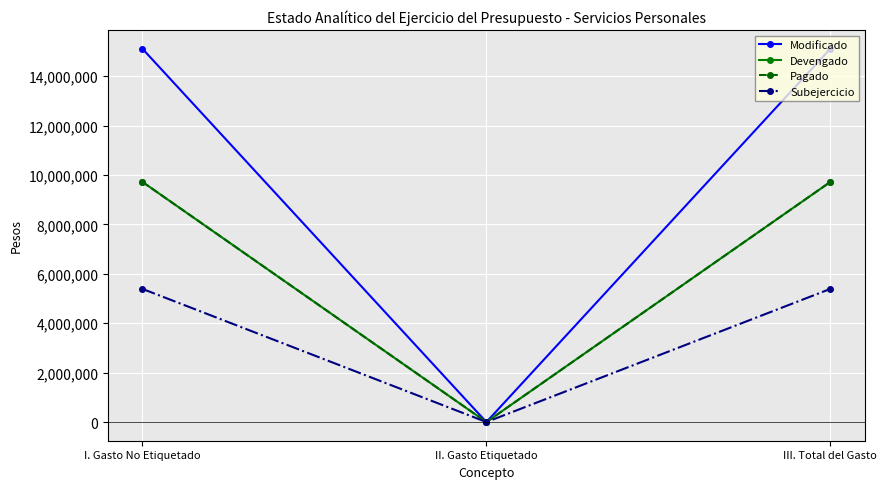

Is this an area chart (filled region under the line)?

No